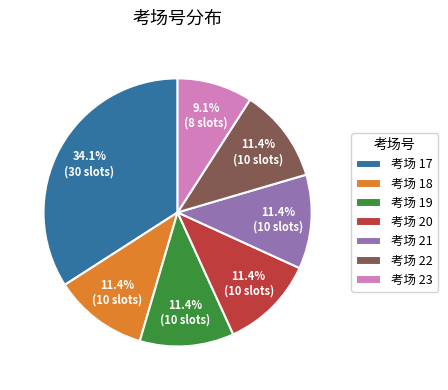

To the nearest percent, what is the average slice percentage?

14%